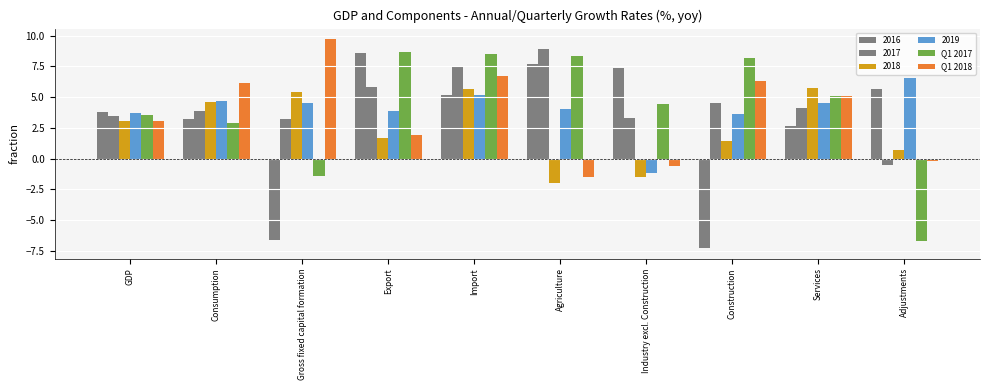

What is the difference between the maximum and minimum values in the Q1 2018 series?

11.3